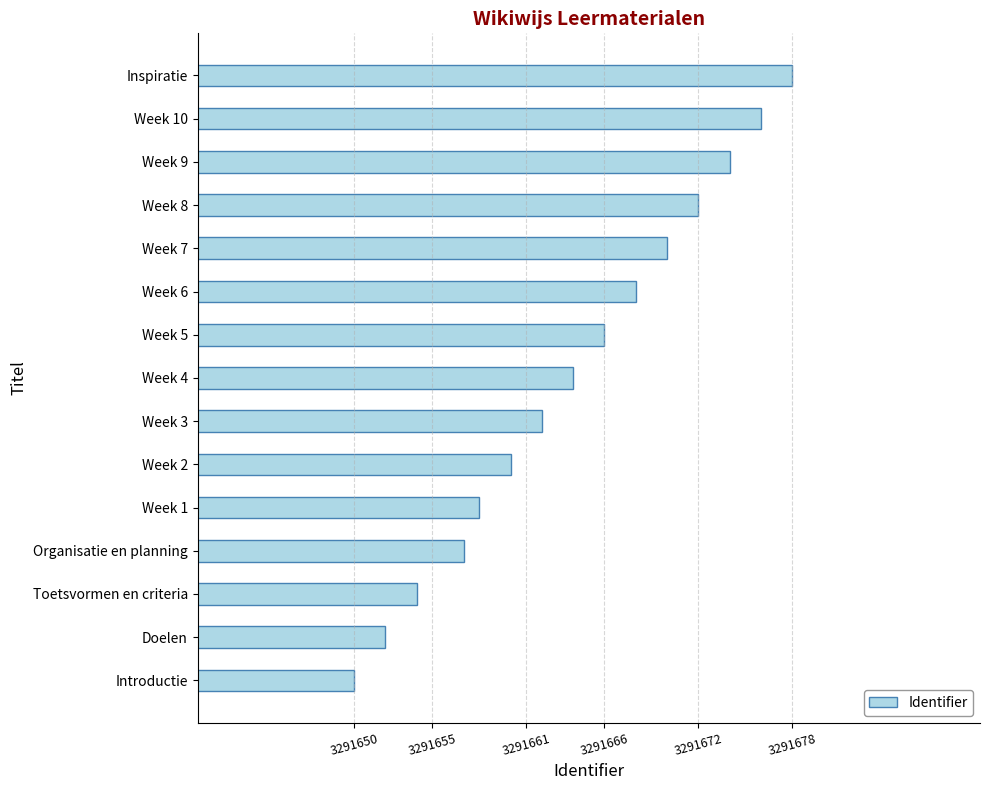

Does the chart contain any negative values?

No